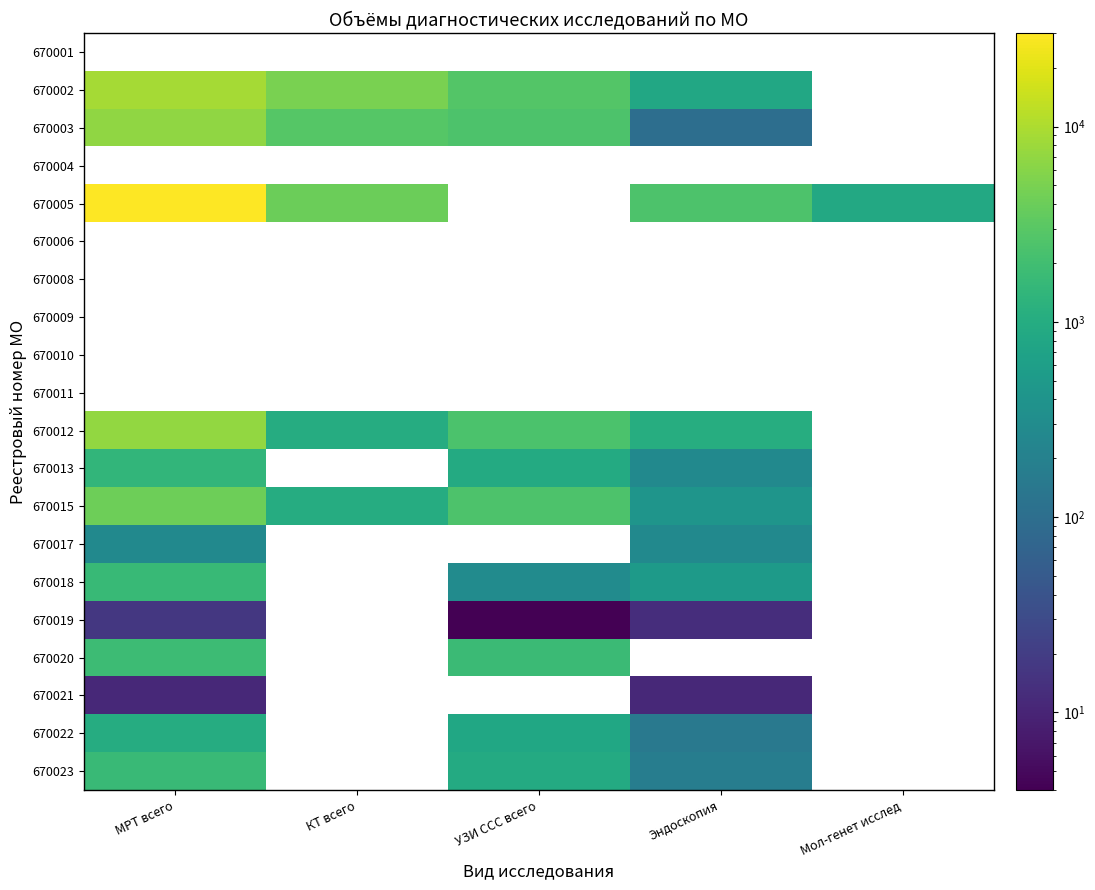

At which label is 670019 closest to 10?

Эндоскопия